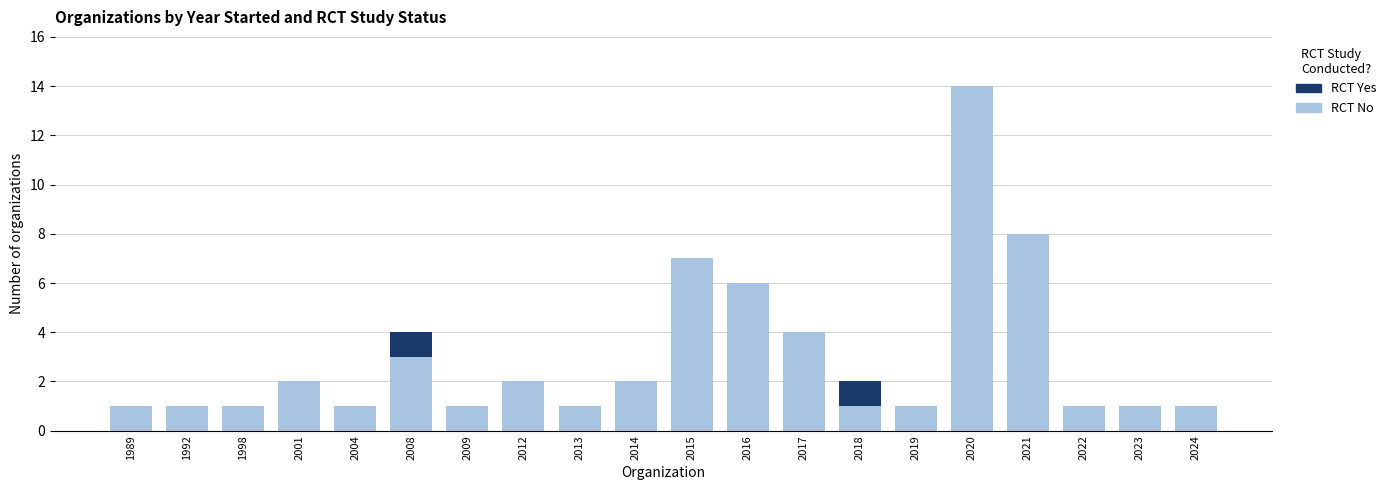

What is the sum of all RCT No values?

59